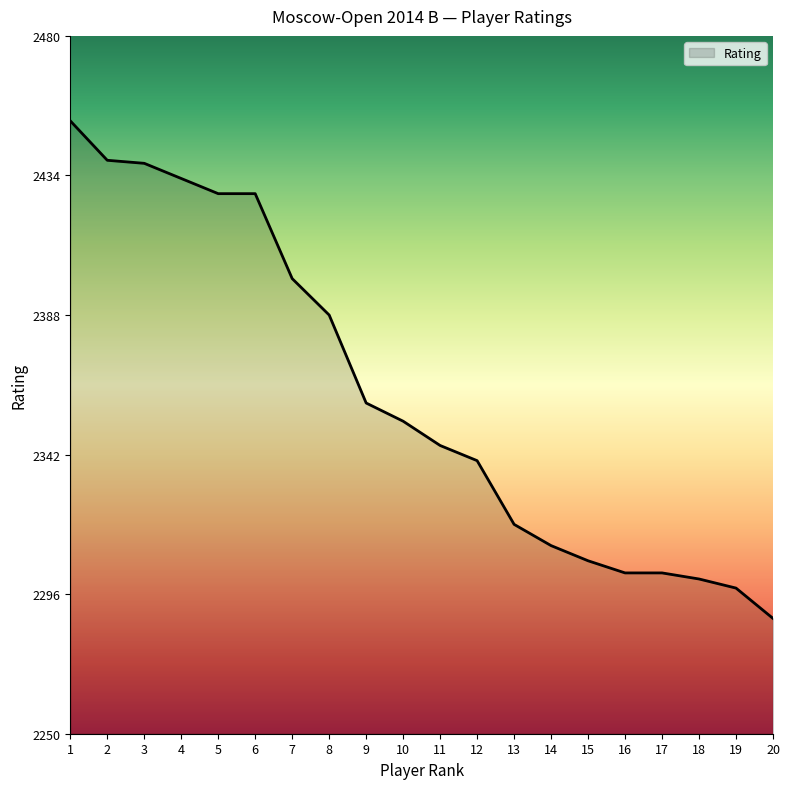

What is the average value?

2362